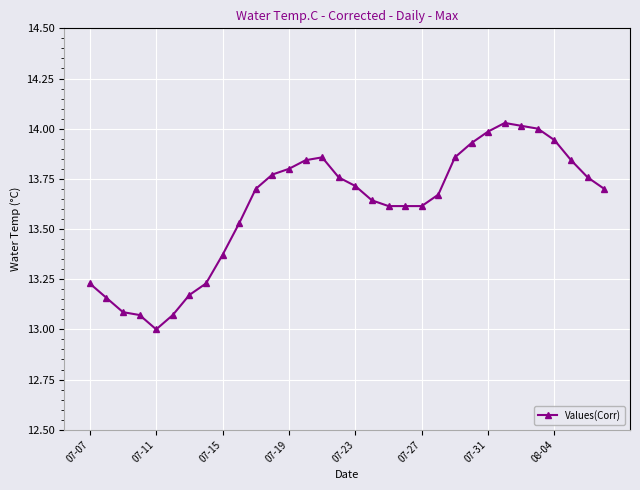

What is the difference between the second highest and second lowest values?

0.9